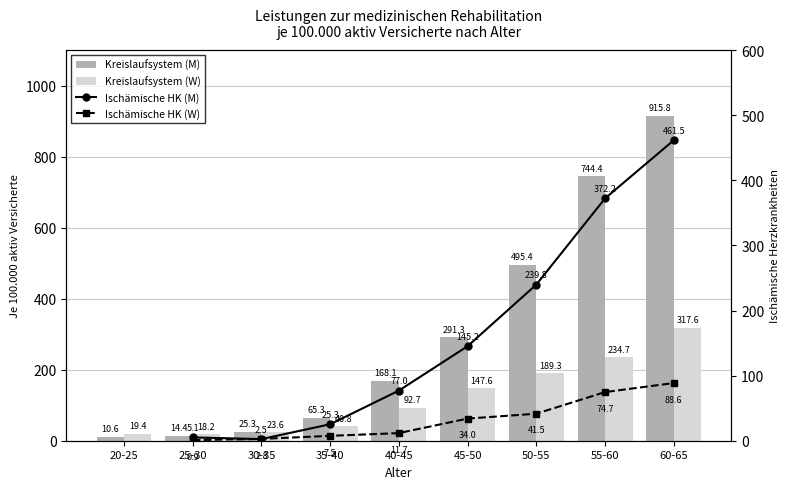

What is the average value of the Kreislaufsystem (W) series?

120.4